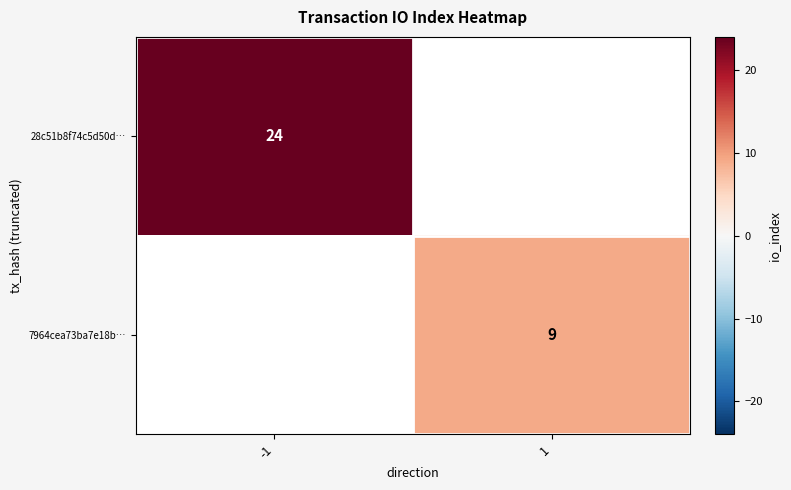

The 7964cea73ba7e18b… series shows 9 at 1. True or false?

True